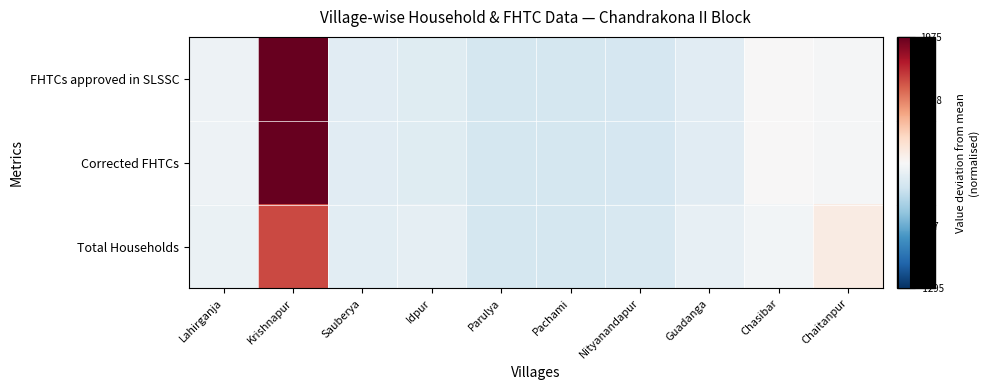

At how many categories does at least one series exceed 0?

3